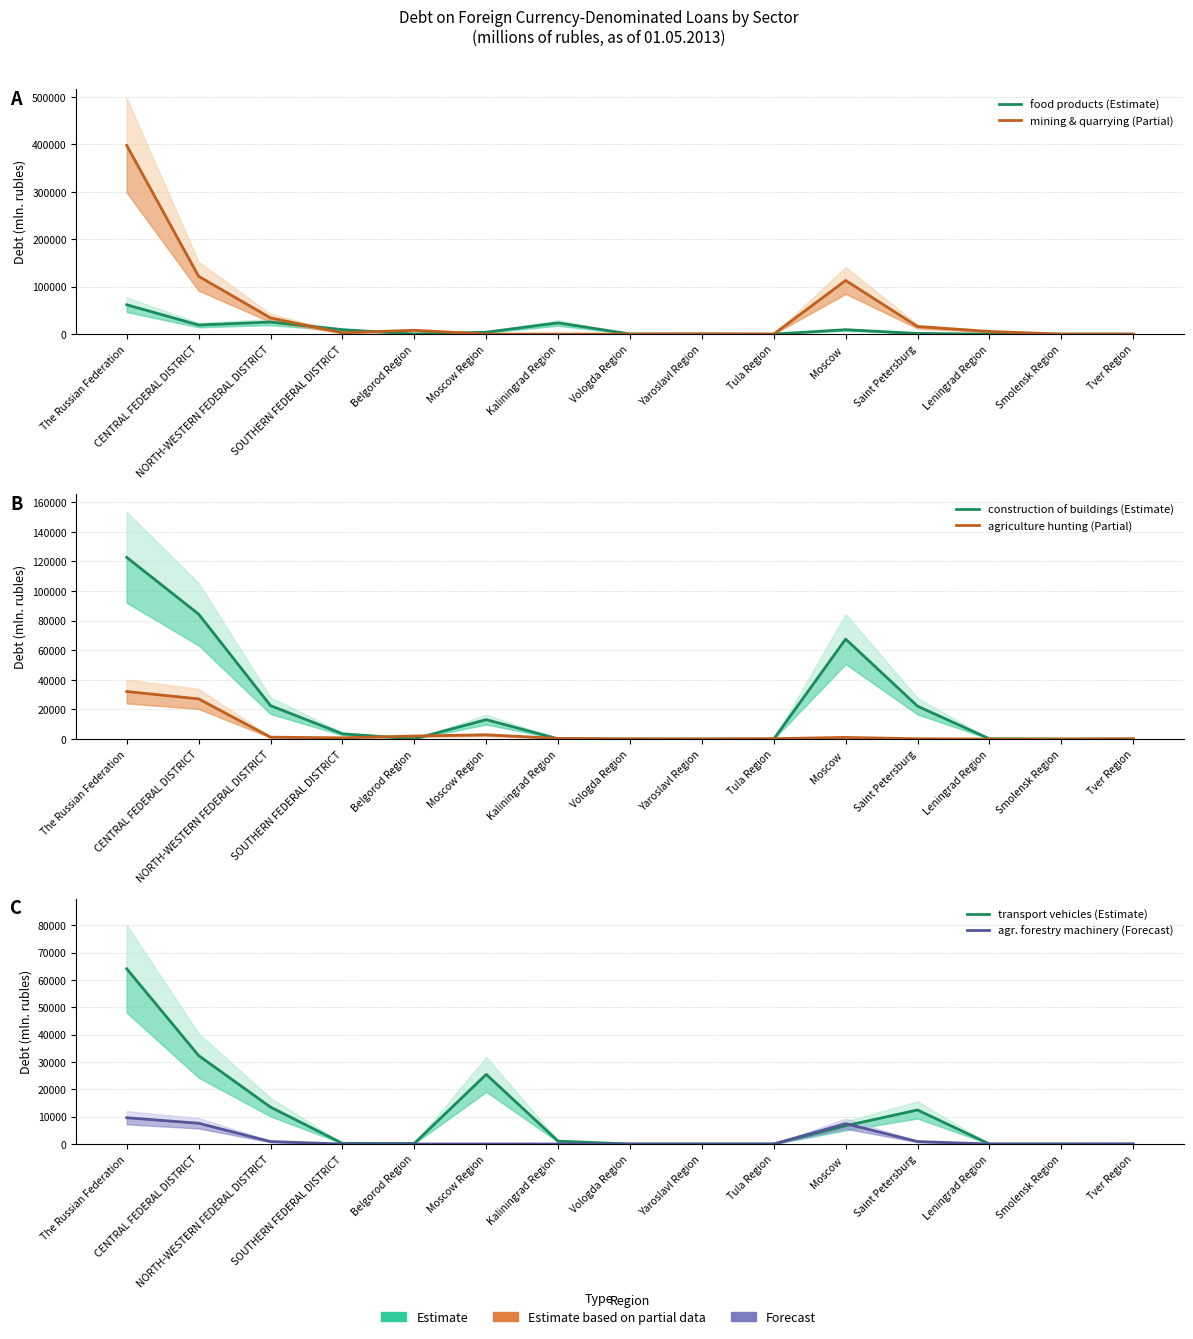

Where is the first local minimum for mining & quarrying (Partial)?

SOUTHERN FEDERAL DISTRICT